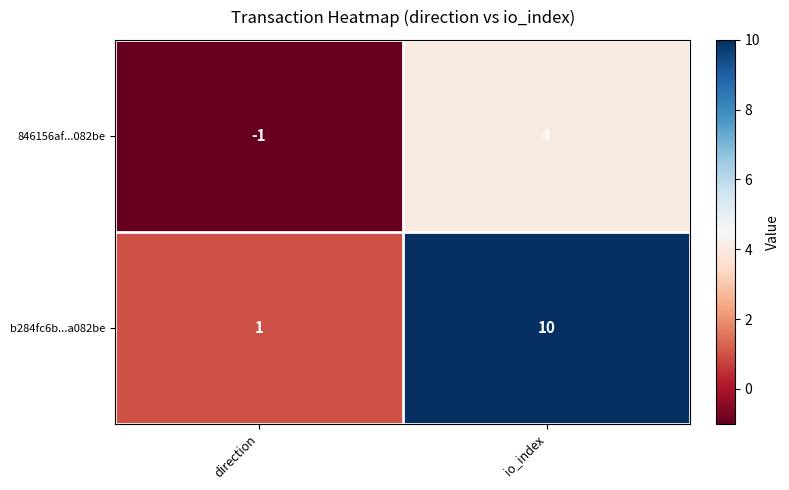

List the series in order of their overall mean, highest first.

b284fc6b...a082be, 846156af...082be